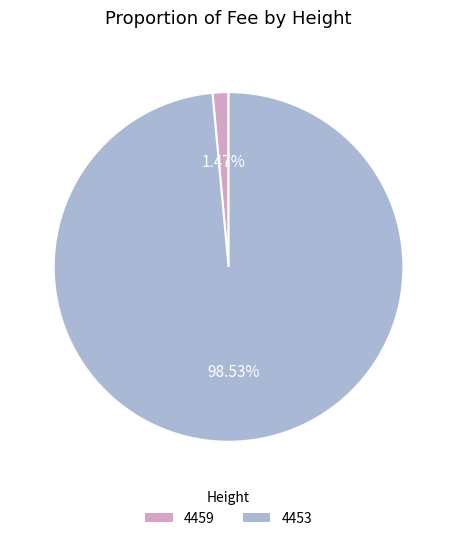

Which has a higher value, 4459 or 4453?

4453